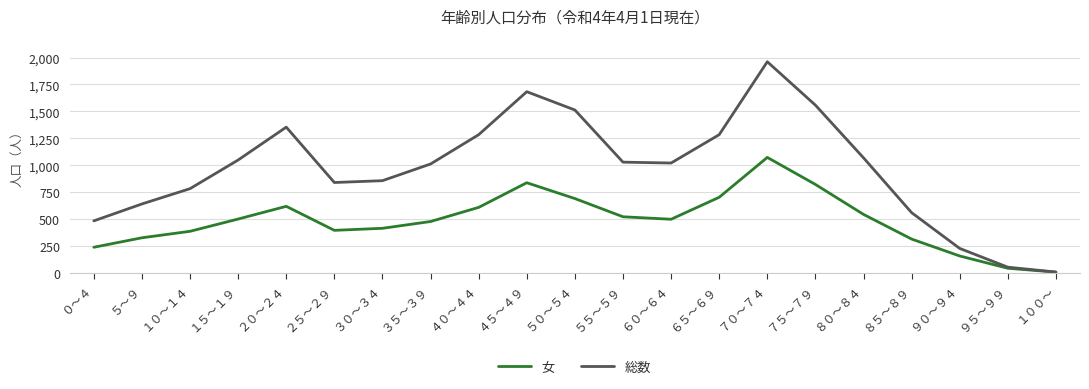

What is the sum of all 総数 values?

20273